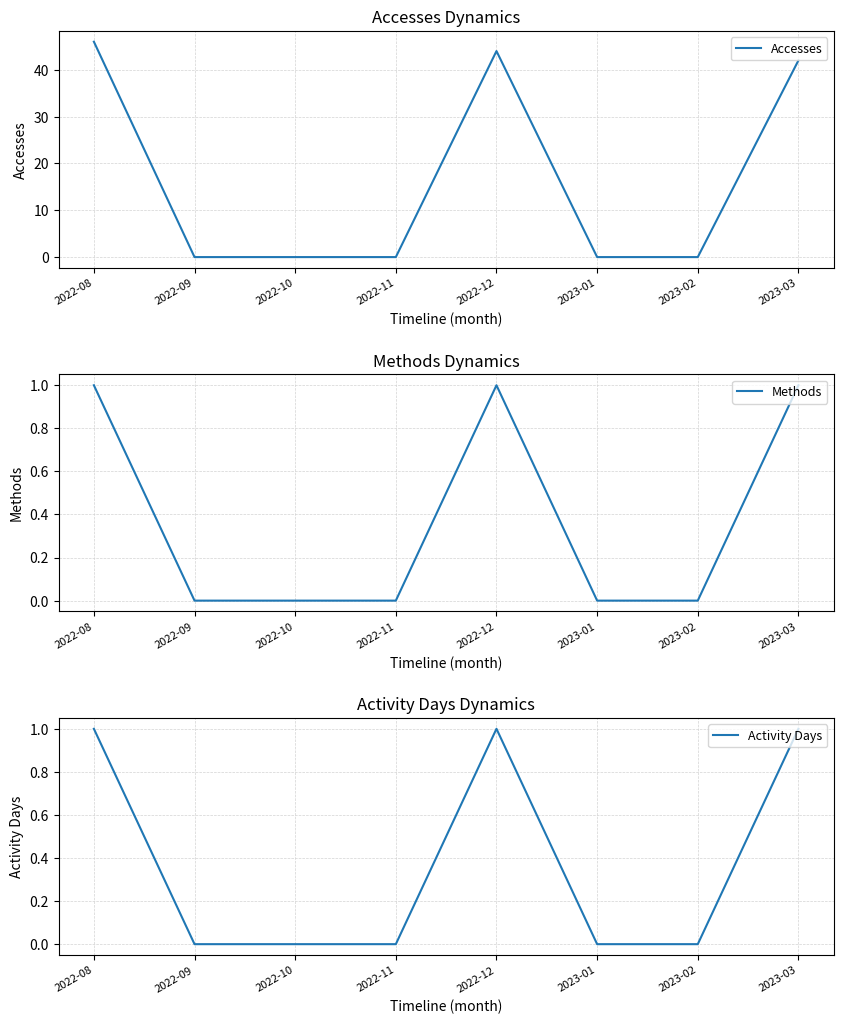

What is the label of the 5th point from the right?

2022-11